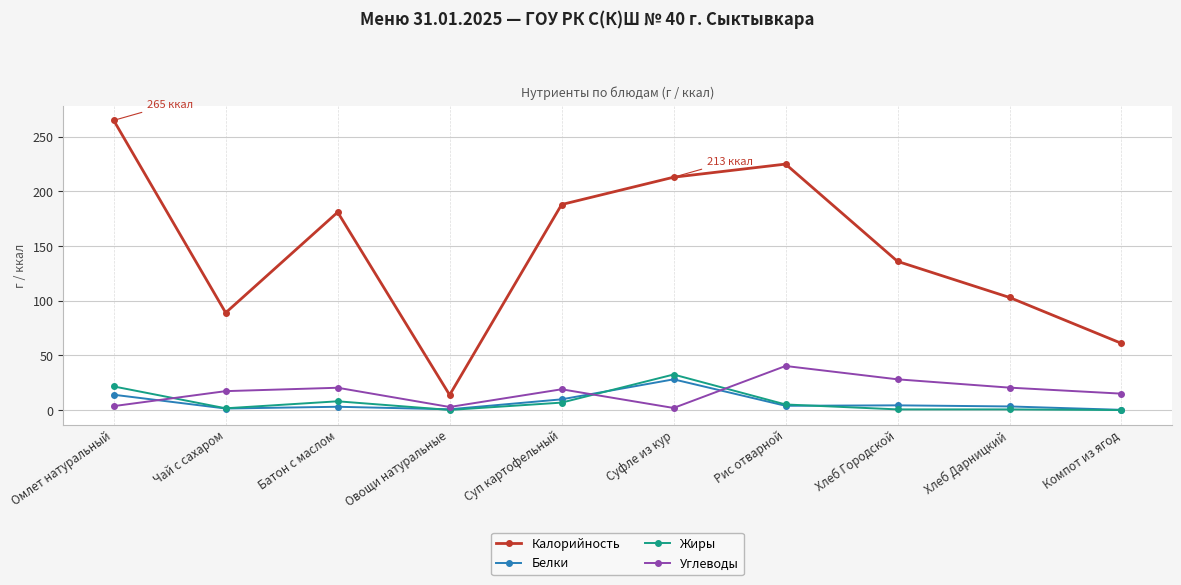

True or false: Жиры and Калорийность cross at least once.

False